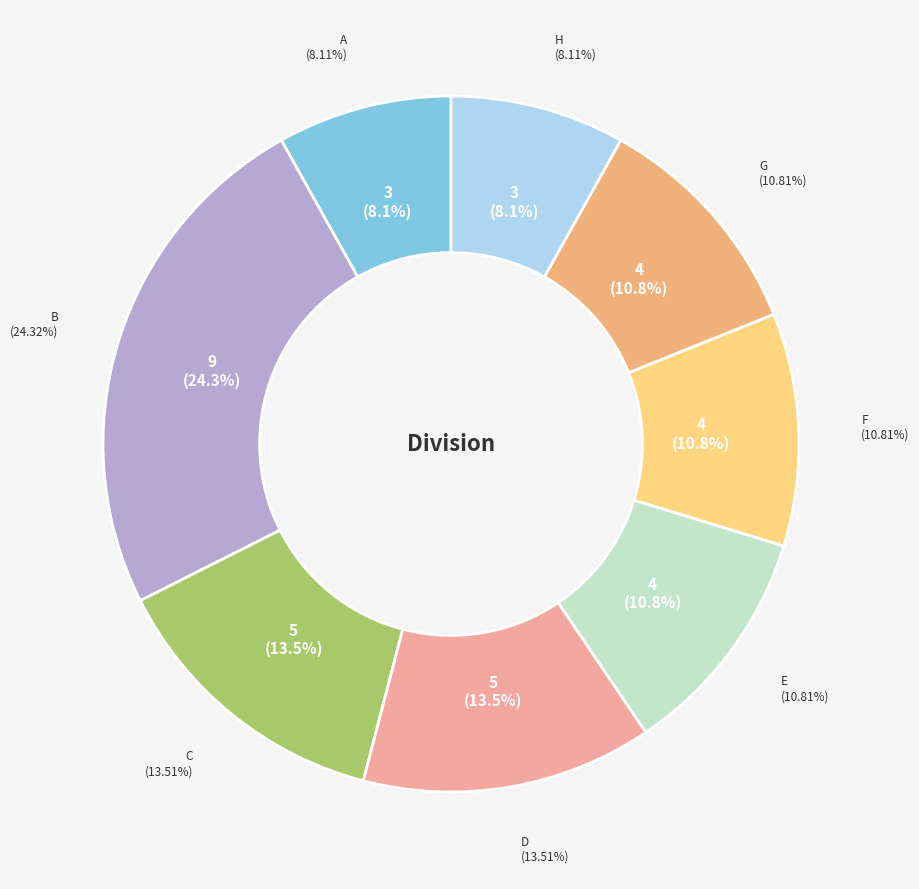

Which slice is the largest?

B